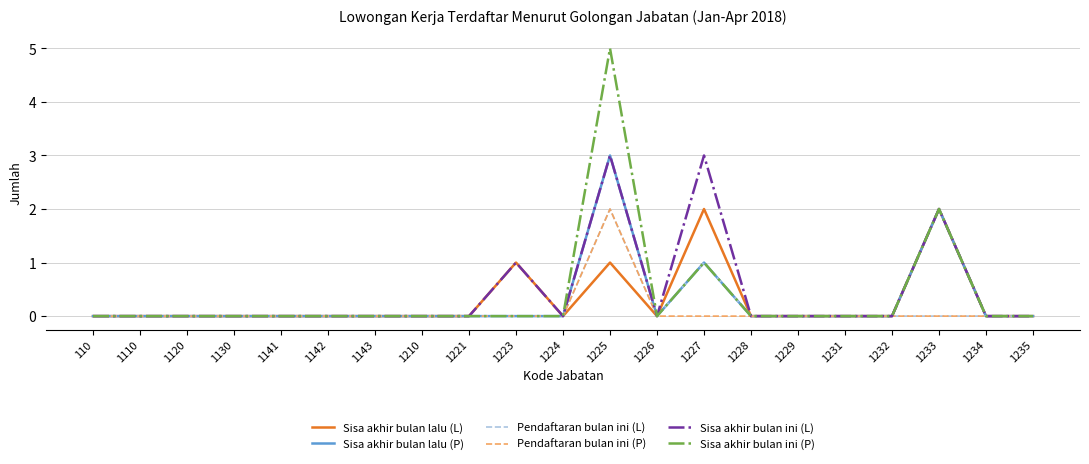

Does the chart have visible grid lines?

Yes